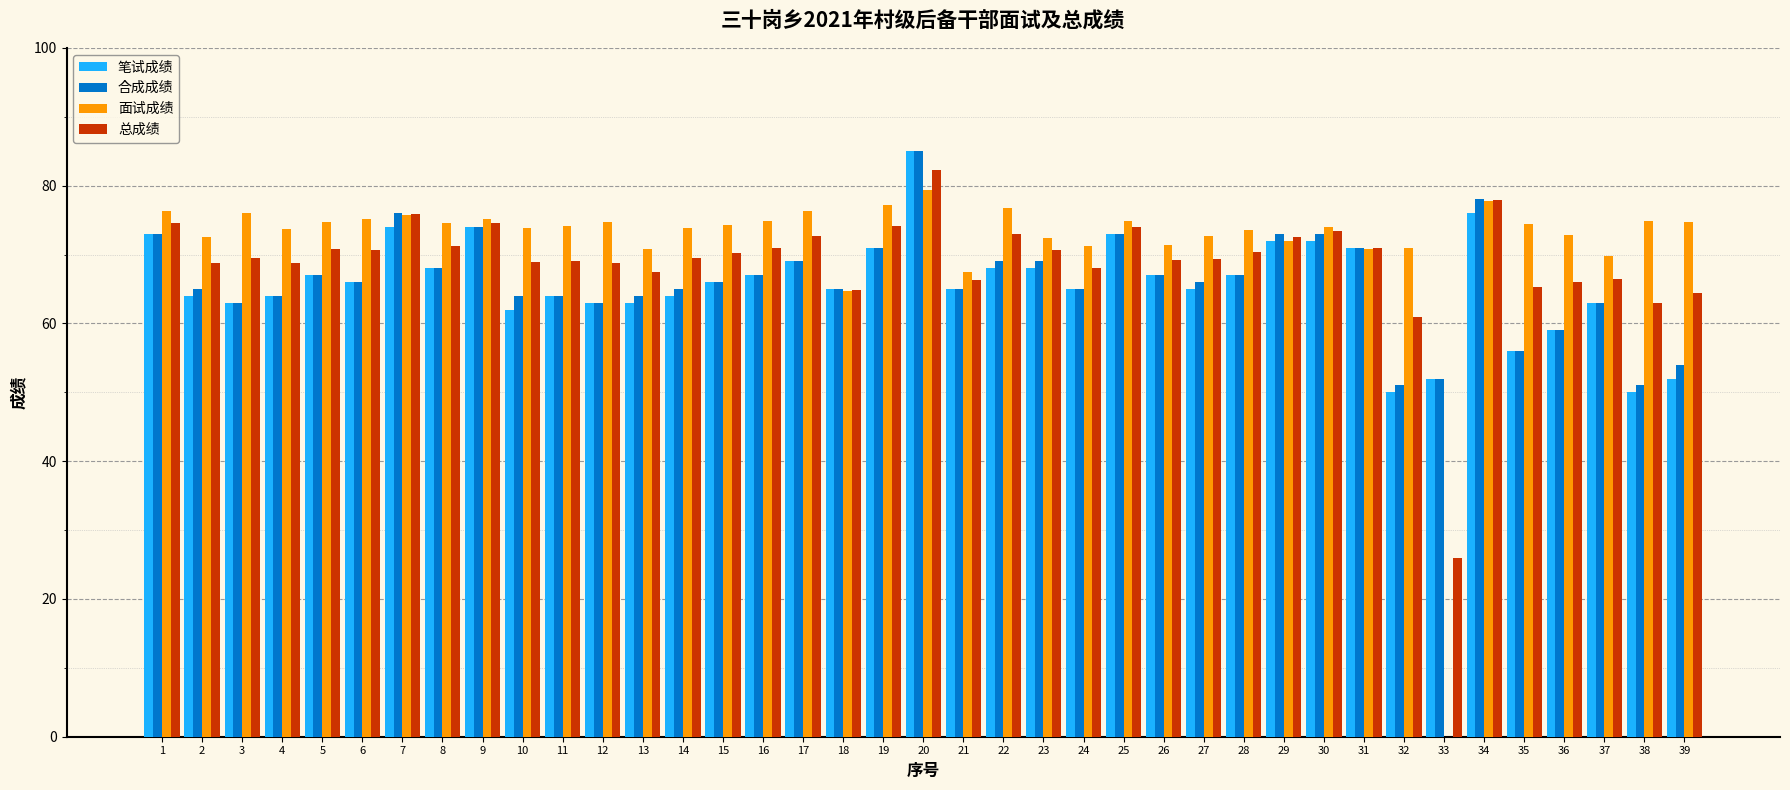

What is the total value across all series at 23?

280.1